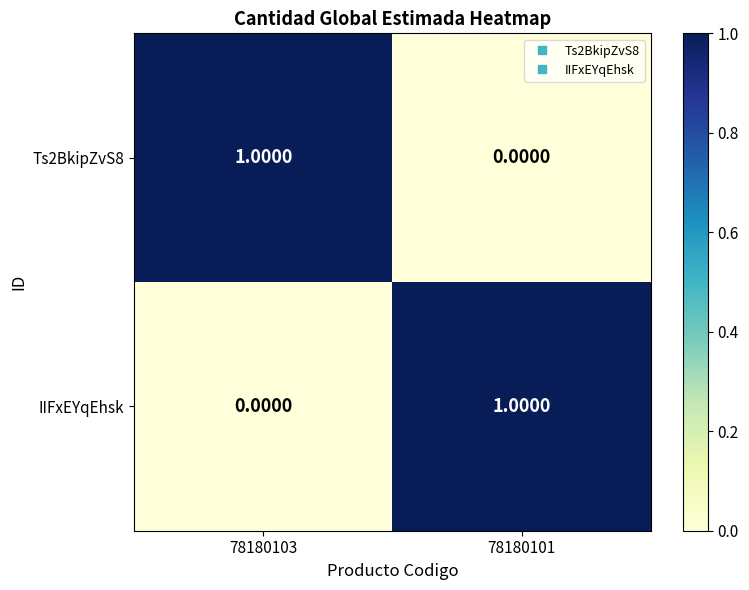

At 78180101, list the series in order from largest to smallest.

IIFxEYqEhsk, Ts2BkipZvS8